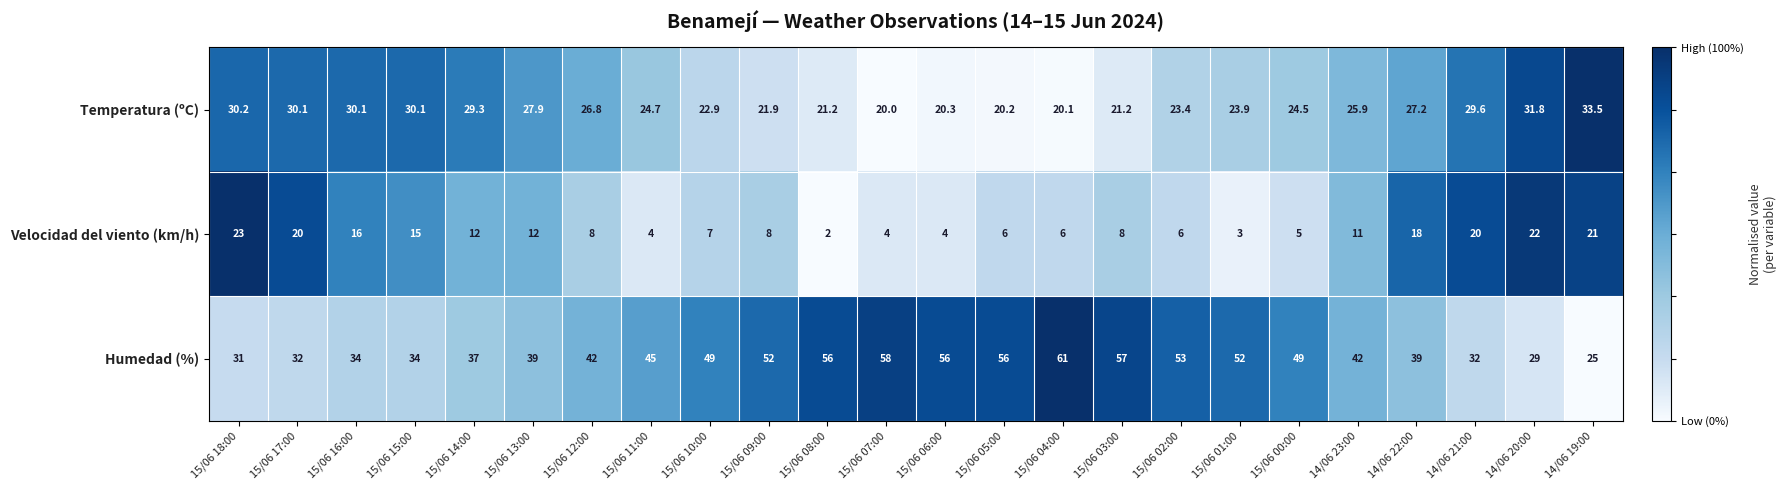

Which series has the widest spread of values?

Humedad (%)